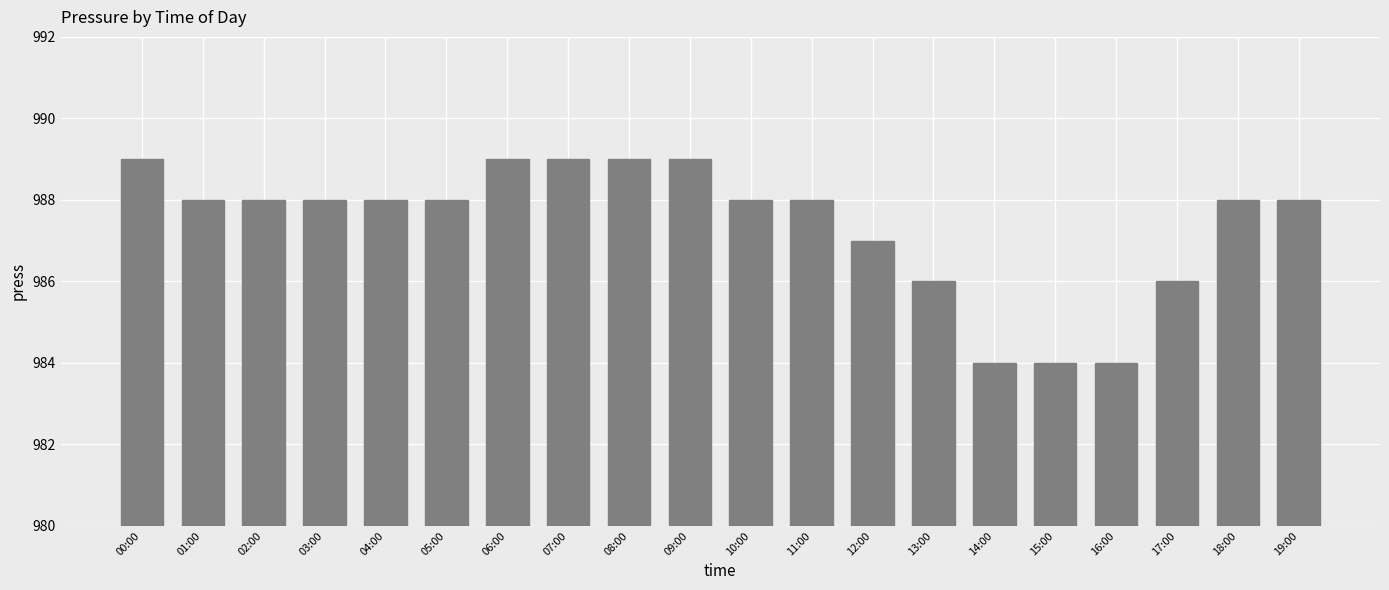

Count the values in the range 987 to 989.

15